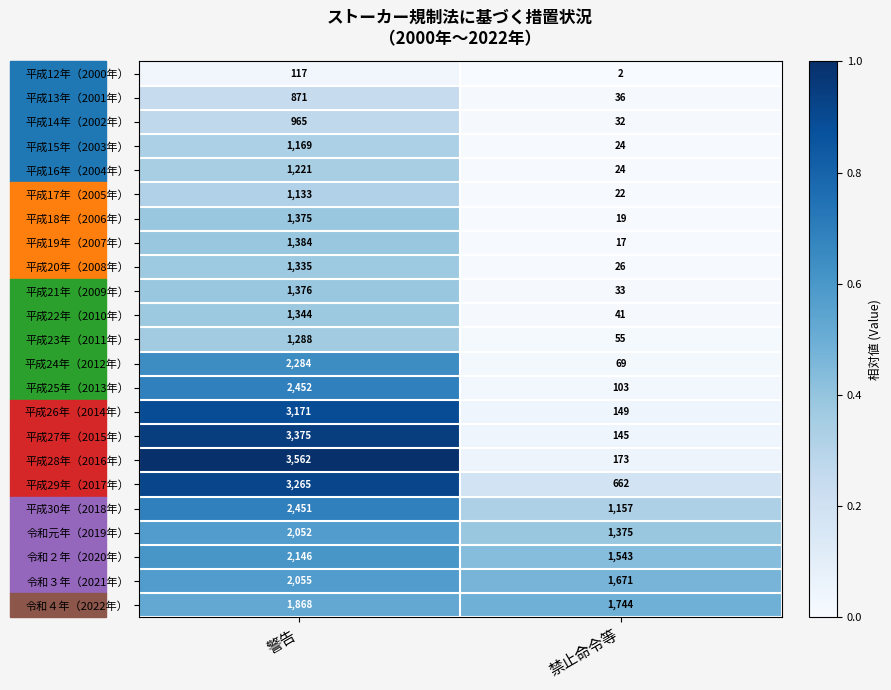

Which series has the widest spread of values?

平成28年（2016年）